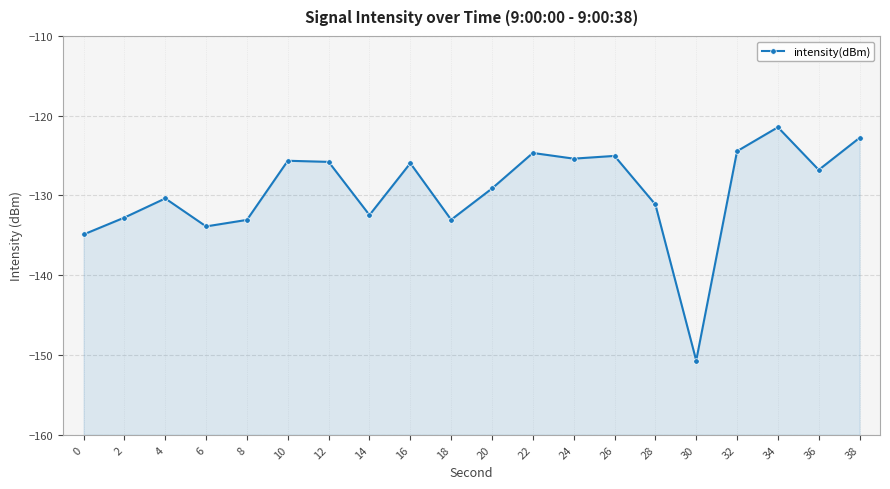

List the labels in order of value, largest first.

34, 38, 32, 22, 26, 24, 10, 12, 16, 36, 20, 4, 28, 14, 2, 18, 8, 6, 0, 30